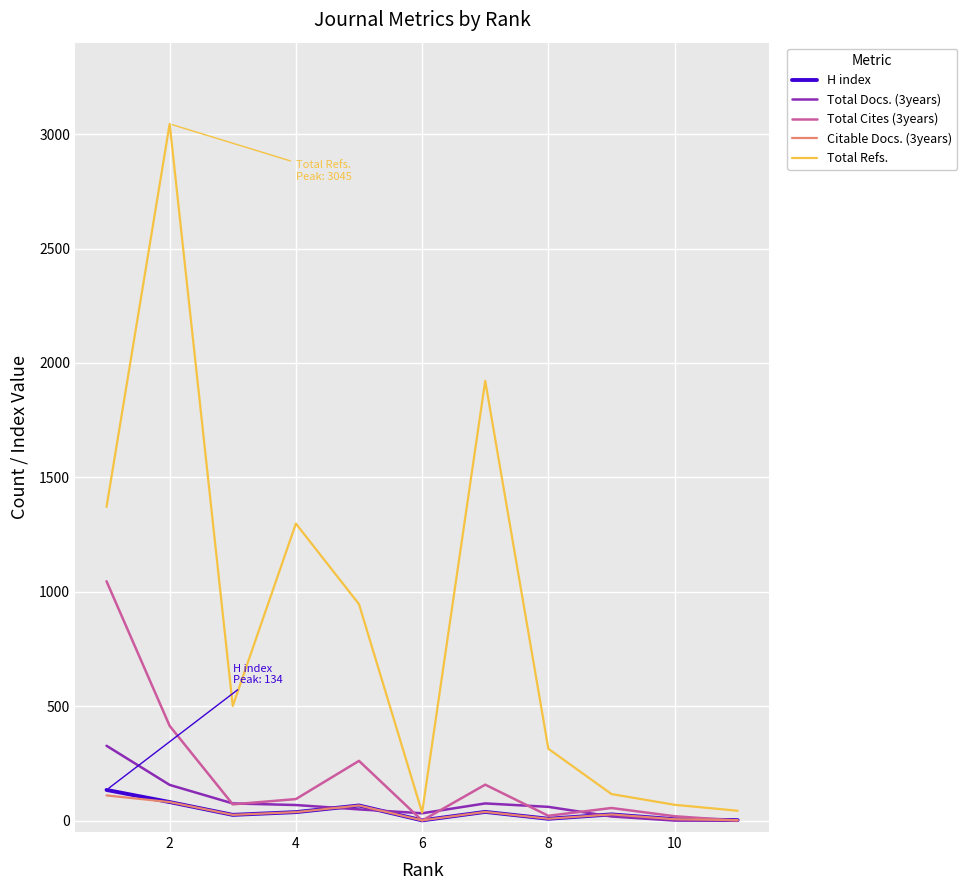

What are all the series names shown in the legend?

H index, Total Docs. (3years), Total Cites (3years), Citable Docs. (3years), Total Refs.